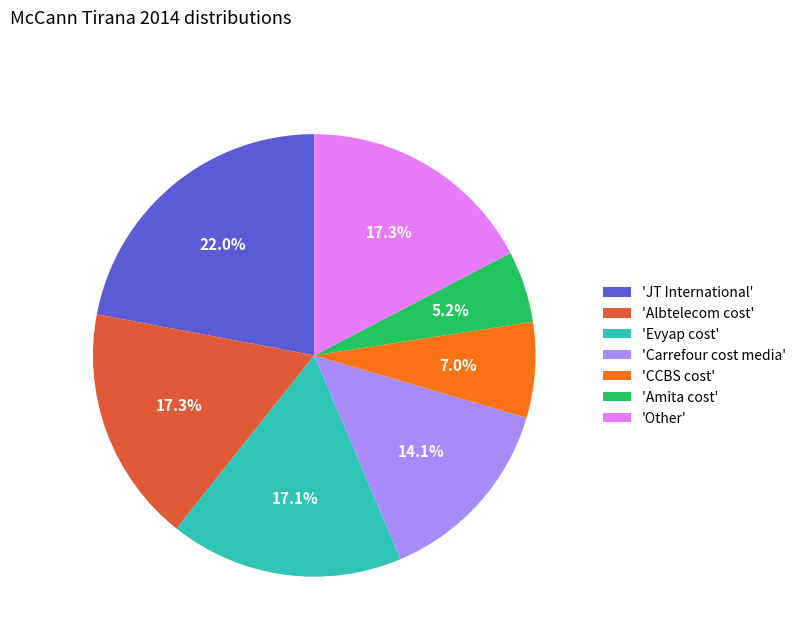

Do 'Other' and 'CCBS cost' together represent more than half of the pie?

No